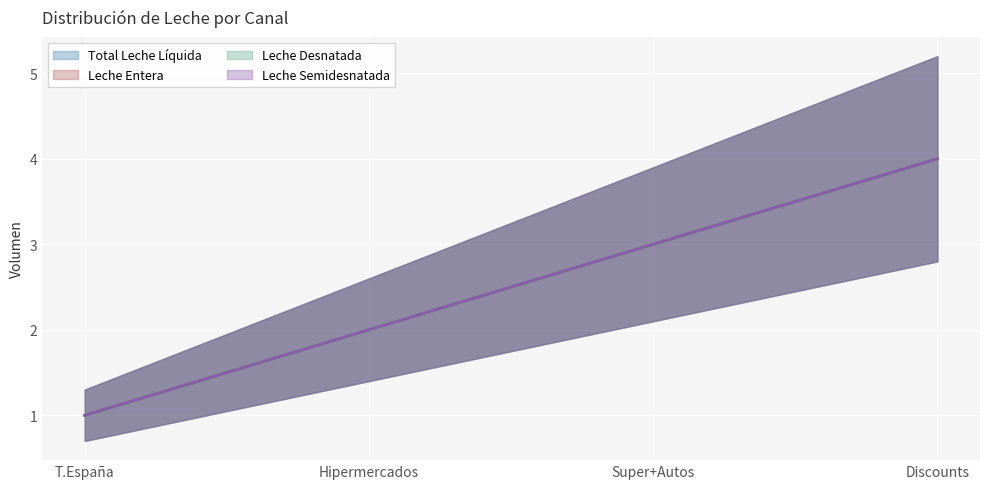

What are all the series names shown in the legend?

Total Leche Líquida, Leche Entera, Leche Desnatada, Leche Semidesnatada